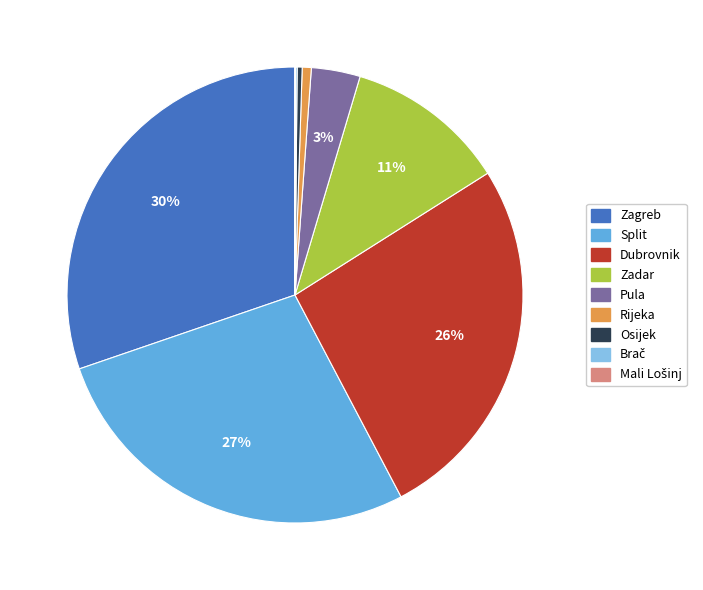

To the nearest percent, what is the difference between the Dubrovnik and Zadar slice percentages?

15%